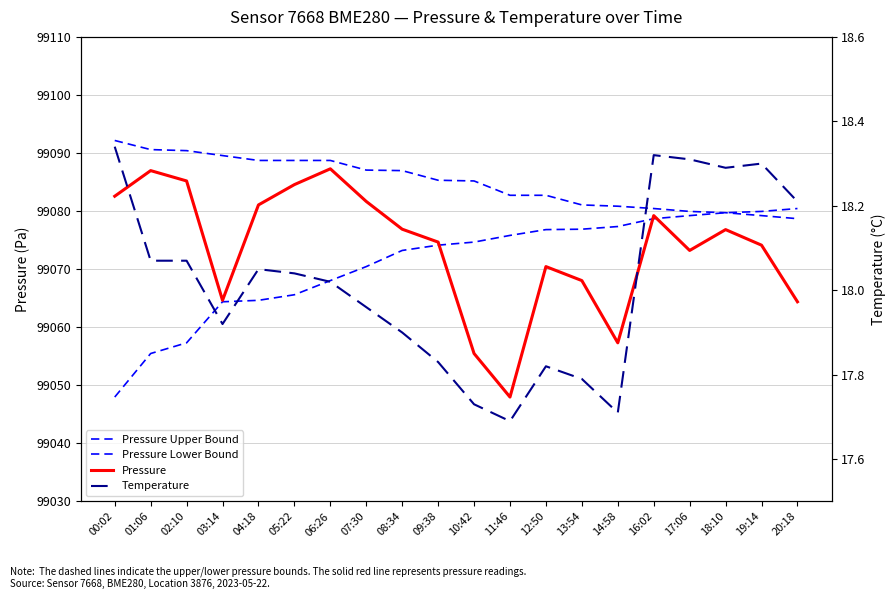

What is the sum of the Temperature values at 08:34 and 11:46?

35.6